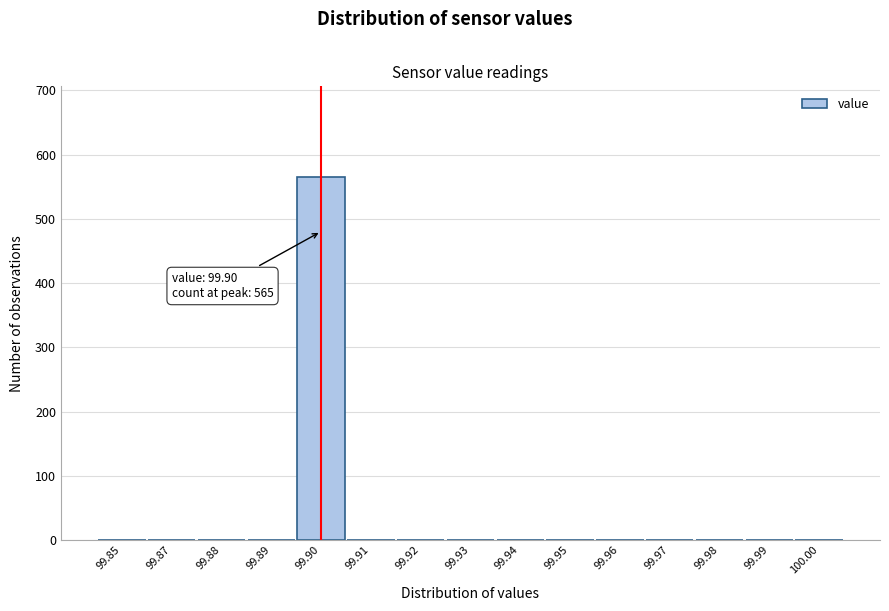

Reading right to left, list all the values displayed in this chart.

100.00=0	99.99=0	99.98=0	99.97=0	99.96=0	99.95=0	99.94=0	99.93=0	99.92=0	99.91=0	99.90=565	99.89=0	99.88=0	99.87=0	99.85=0